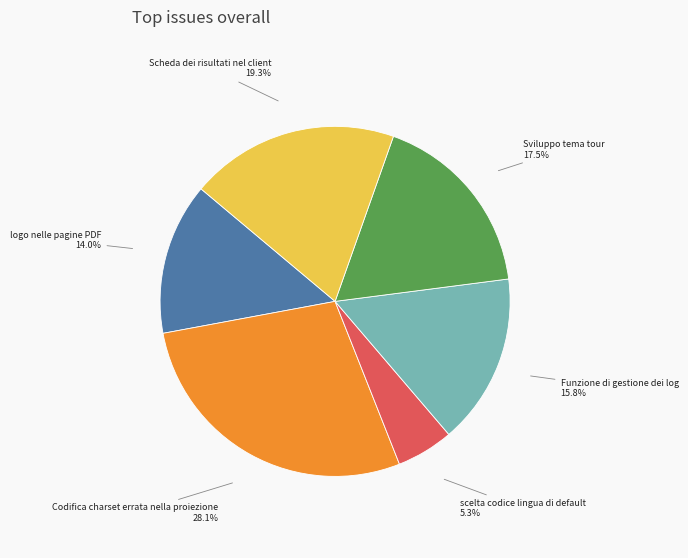

Is there any slice that represents more than half of the pie?

No